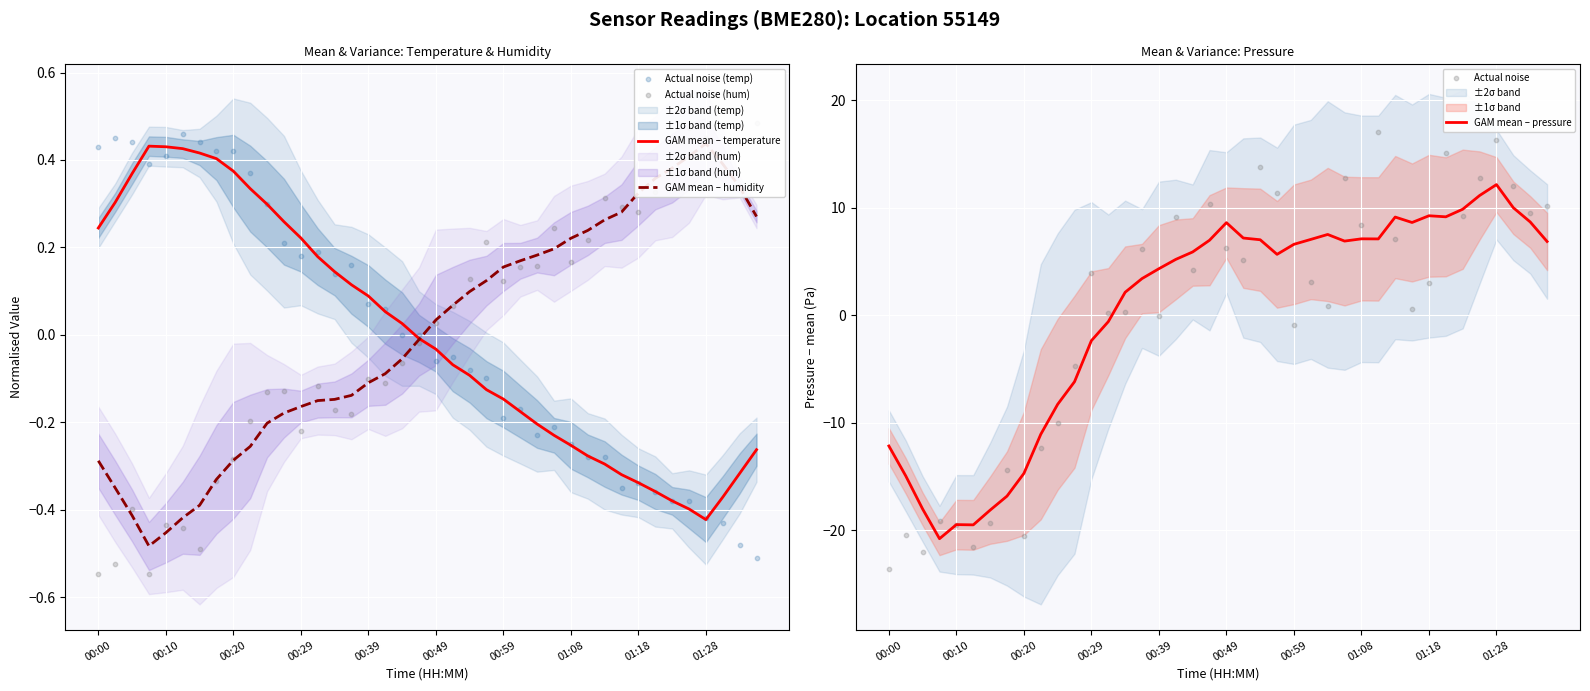

Which series contains the highest Y value?

Actual noise